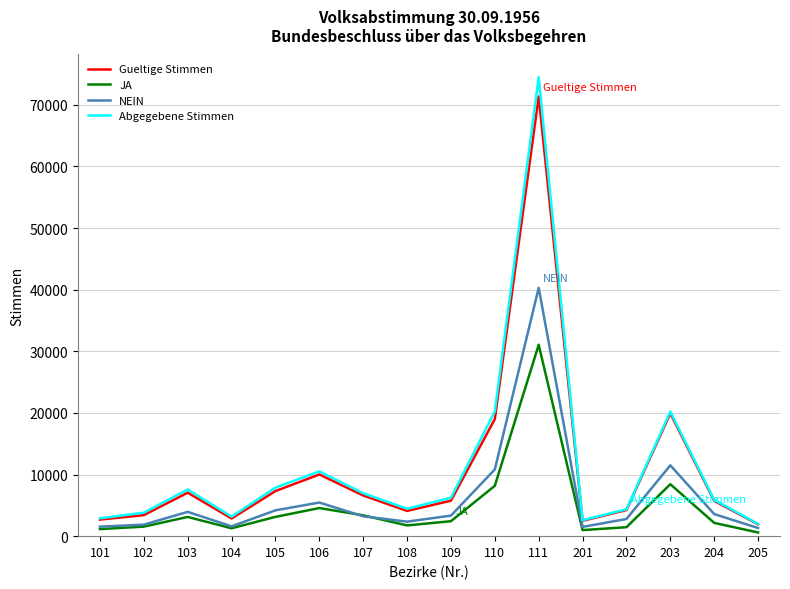

True or false: Abgegebene Stimmen has more than 1 interior local peaks.

True